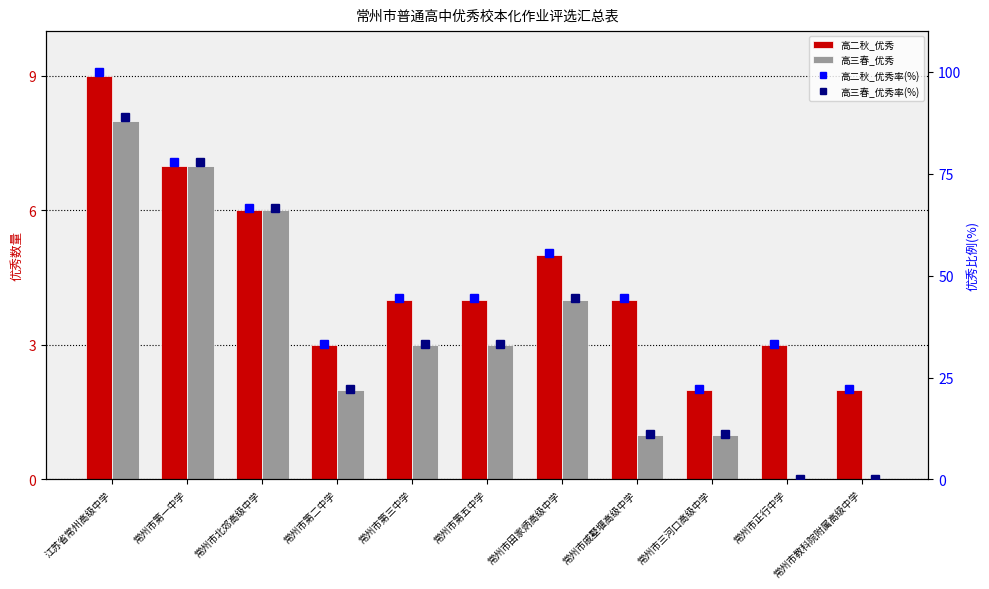

Which series has the largest total across all categories?

高二秋_优秀率(%)